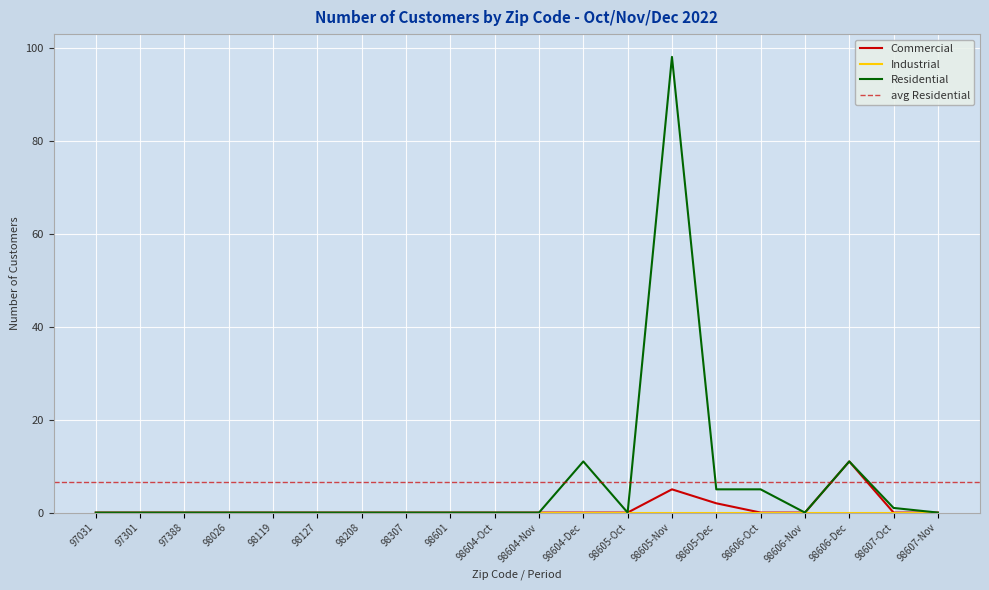

At which label does Residential reach its minimum?

97031